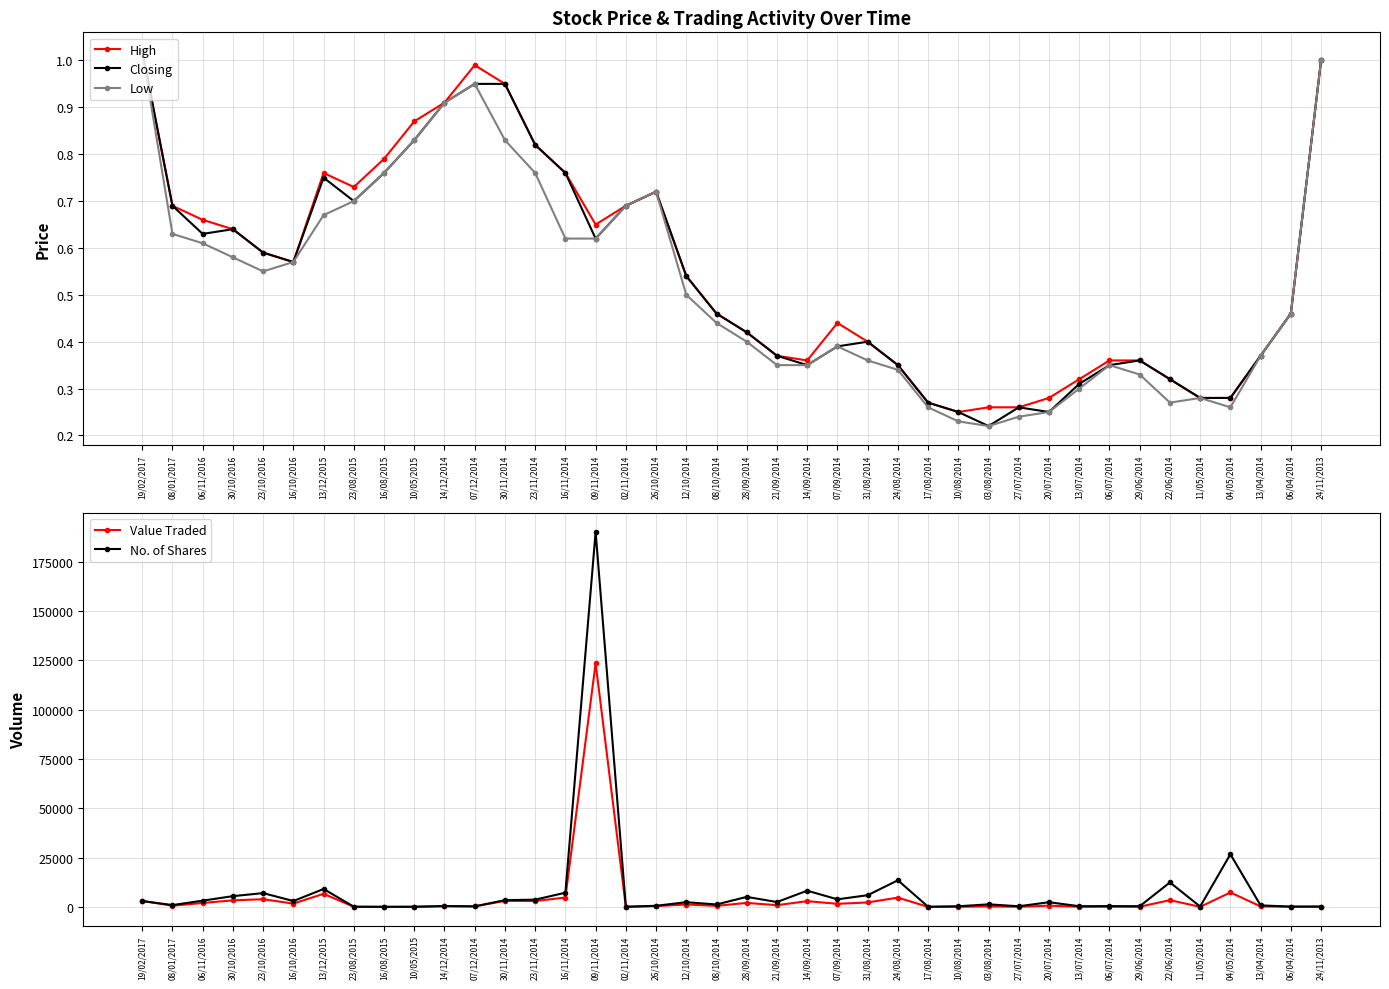

True or false: Closing and High intersect in this chart.

False